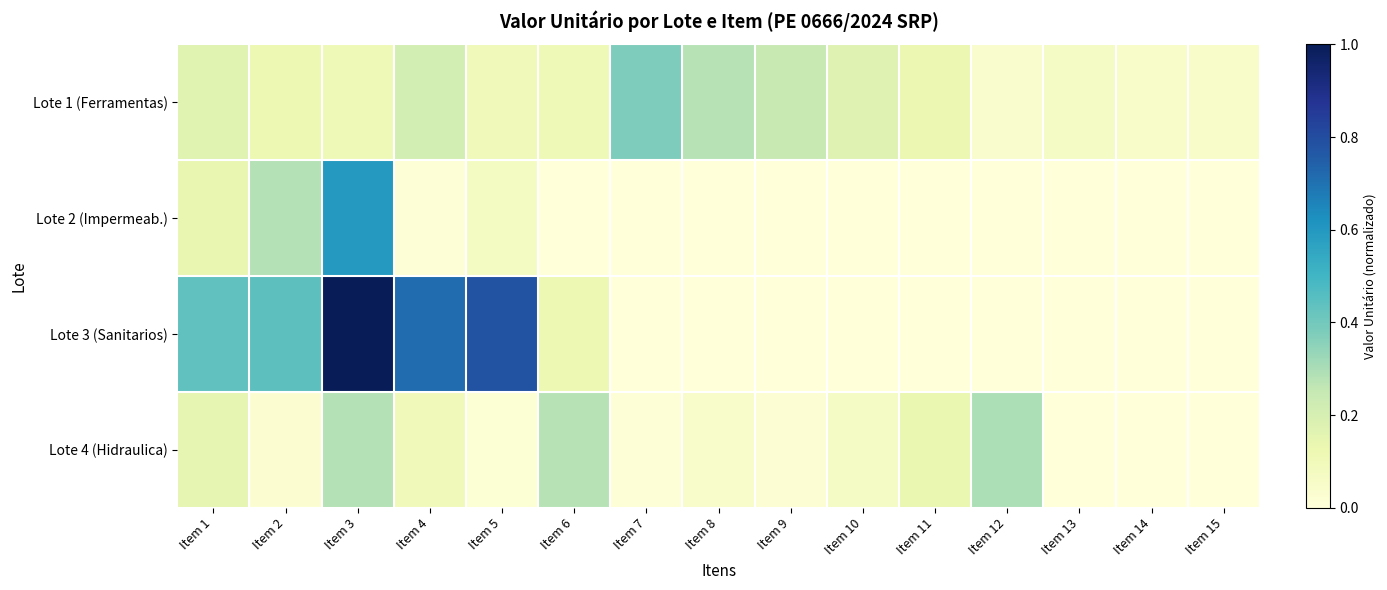

What is the maximum value shown in the chart?

1.0